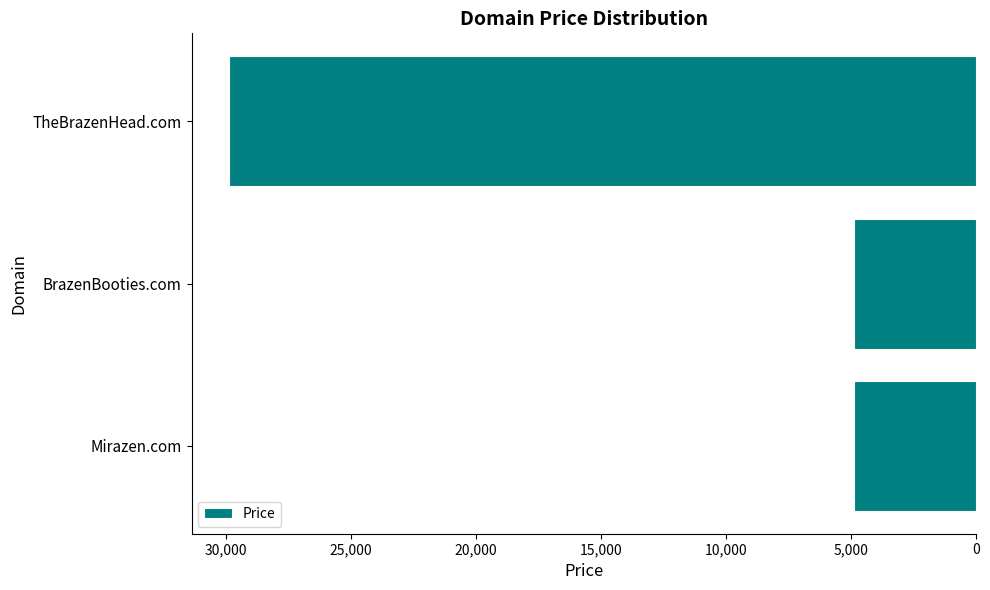

Which category has the highest value across all series?

TheBrazenHead.com